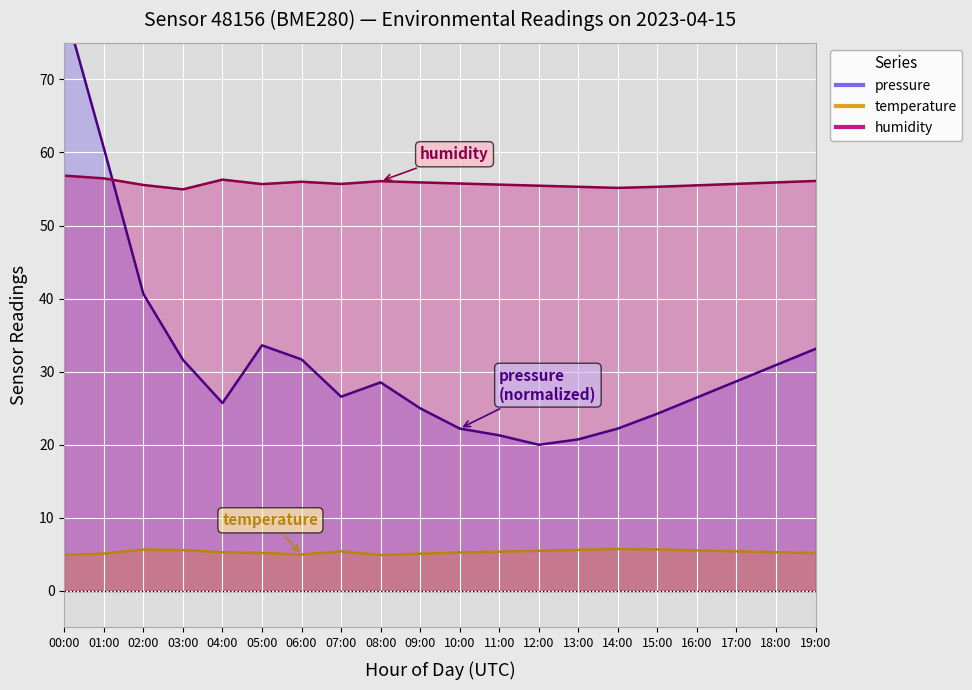

Where is pressure nearest to the value 50?

02:00